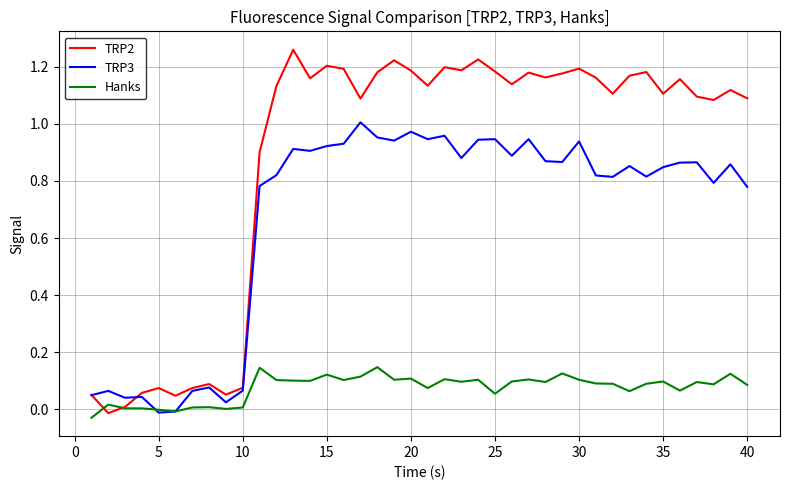

Which series has the largest total across all categories?

TRP2